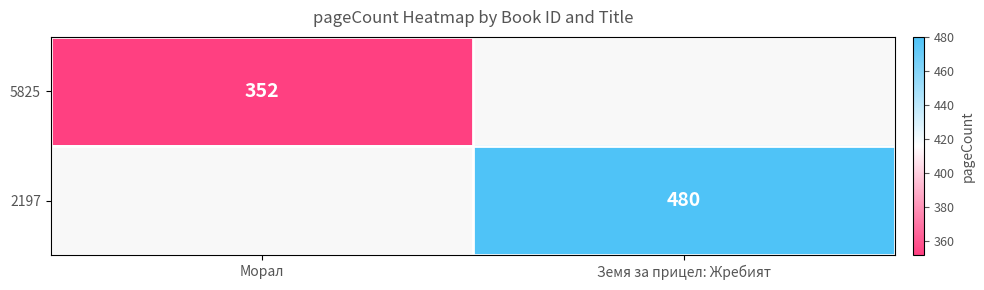

Is it true that 5825 equals 352 at Морал?

True